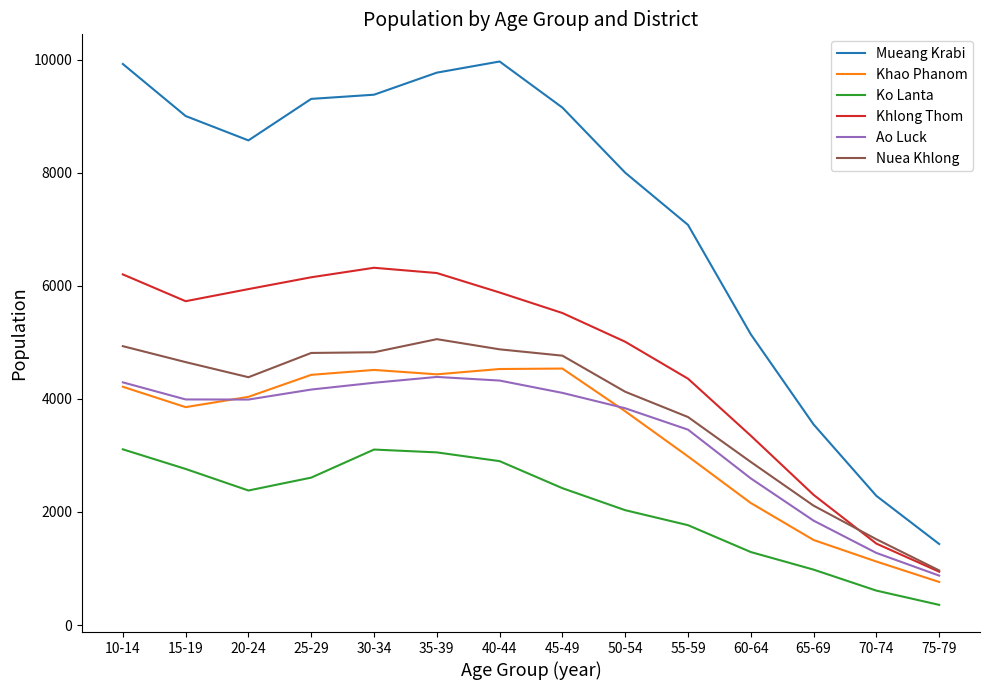

Which series has the largest range (max minus min)?

Mueang Krabi